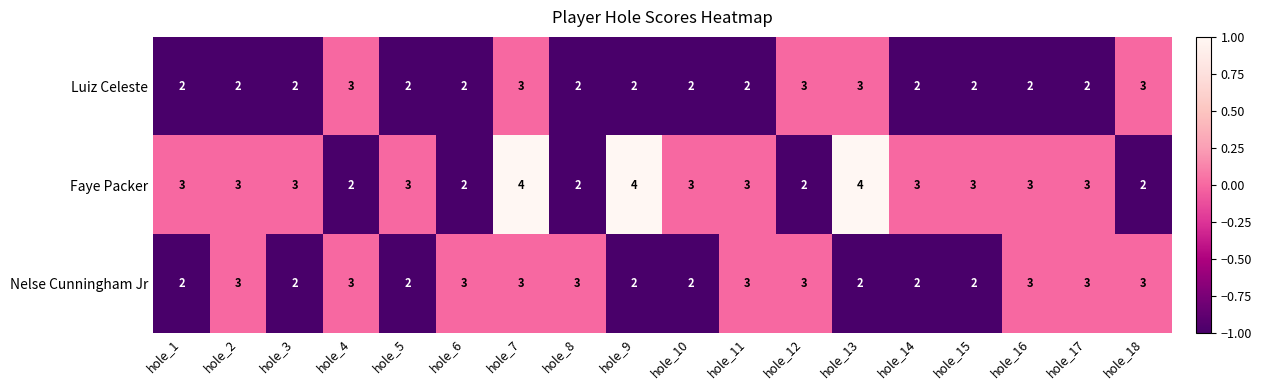

Rank the series by their average value, from highest to lowest.

Faye Packer, Nelse Cunningham Jr, Luiz Celeste